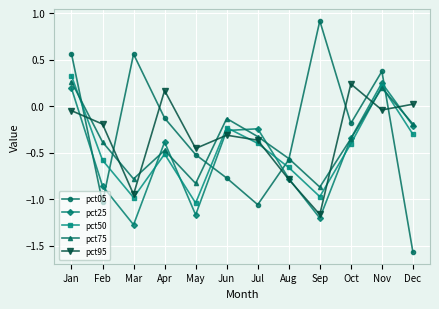

How many data points in pct75 are above 0?

2